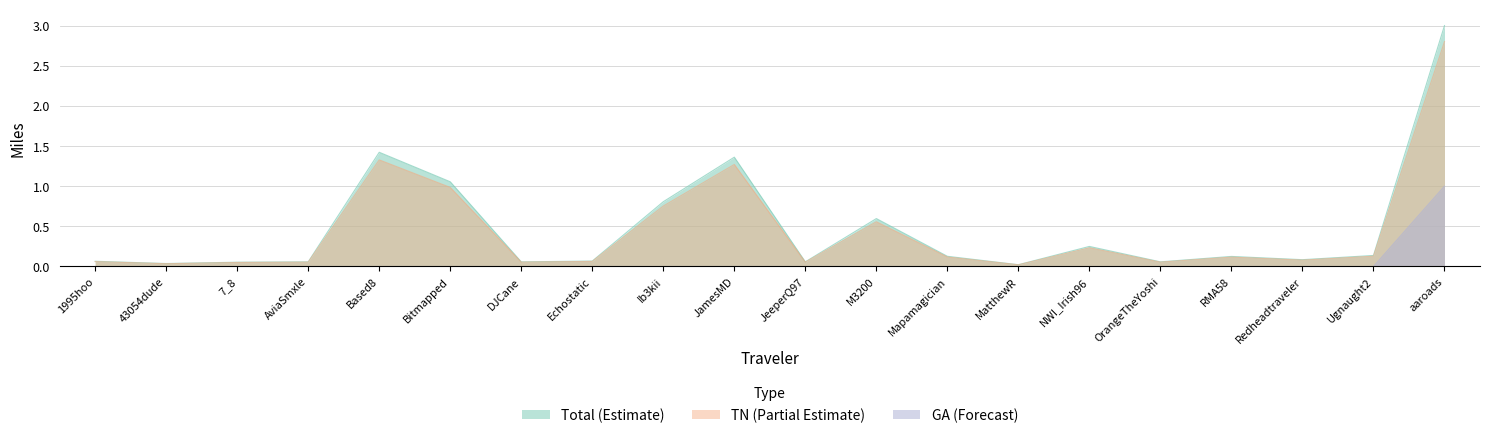

Which series changed the most between 43054dude and RMA58?

Total (Estimate)